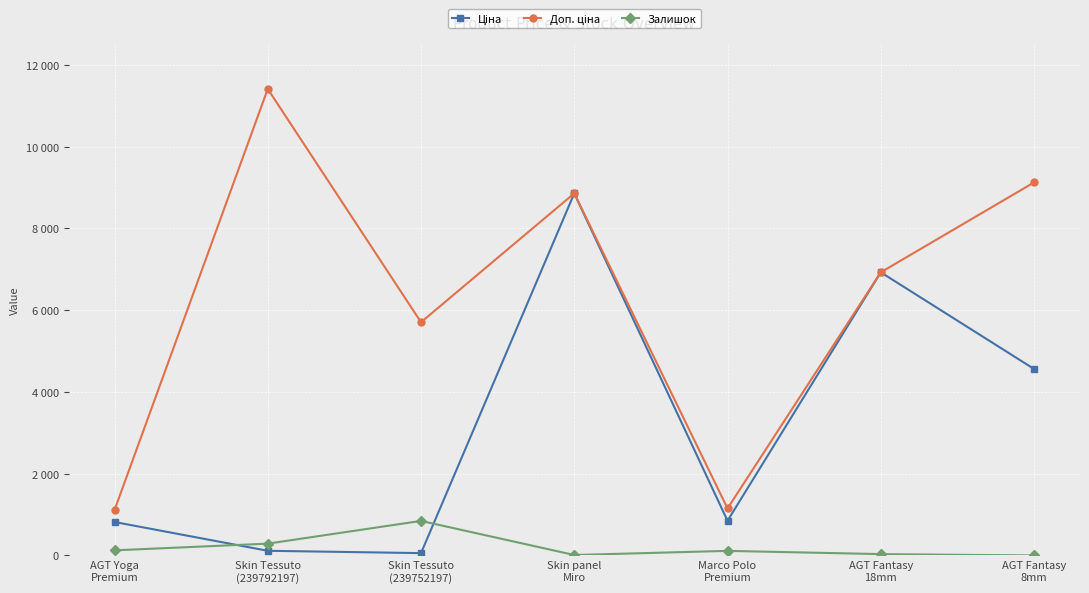

Reading left to right, list all the values displayed in this chart.

Ціна: AGT Yoga
Premium=818.5	Skin Tessuto
(239792197)=114.1	Skin Tessuto
(239752197)=57.0	Skin panel
Miro=8856.7	Marco Polo
Premium=848.4	AGT Fantasy
18mm=6925.7	AGT Fantasy
8mm=4561.9
Доп. ціна: AGT Yoga
Premium=1109.2	Skin Tessuto
(239792197)=11410.0	Skin Tessuto
(239752197)=5705.0	Skin panel
Miro=8856.7	Marco Polo
Premium=1149.7	AGT Fantasy
18mm=6925.7	AGT Fantasy
8mm=9123.7
Залишок: AGT Yoga
Premium=125.0	Skin Tessuto
(239792197)=289.0	Skin Tessuto
(239752197)=845.0	Skin panel
Miro=11.0	Marco Polo
Premium=112.0	AGT Fantasy
18mm=33.0	AGT Fantasy
8mm=0.0